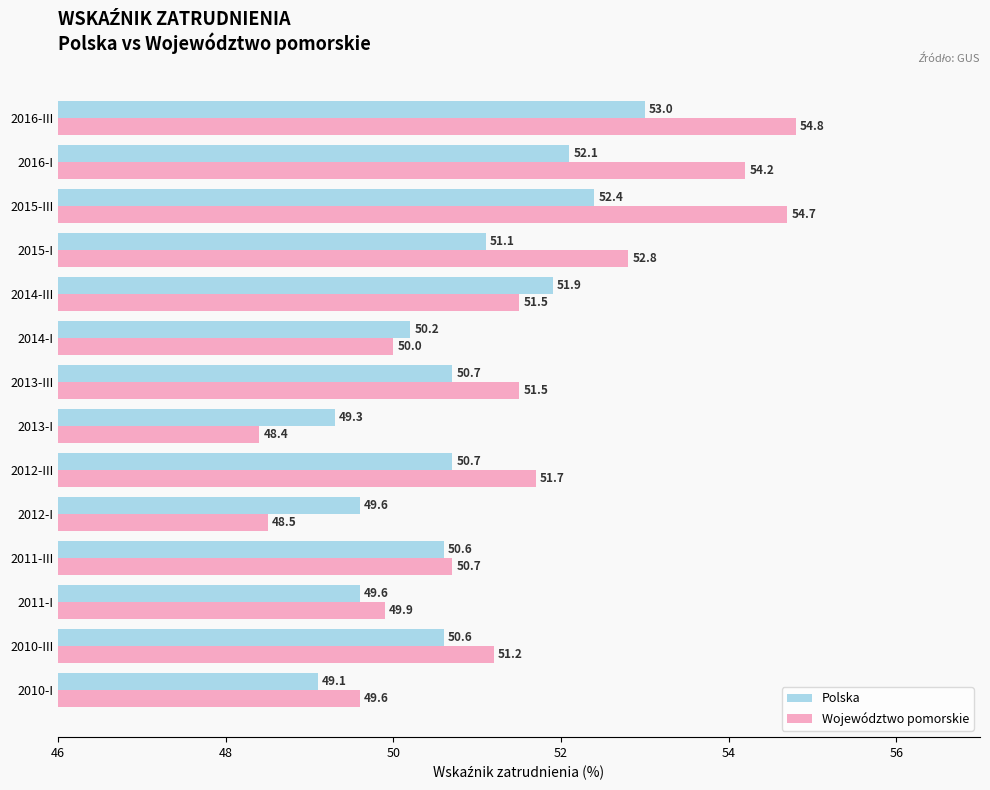

What value does the Polska series have at 2014-III?

51.9